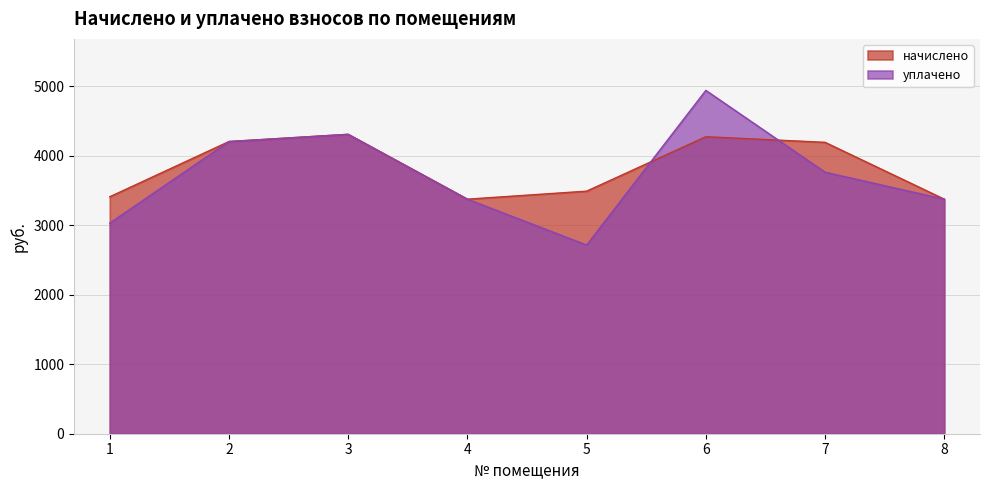

What is the average value of the начислено series?

3829.0